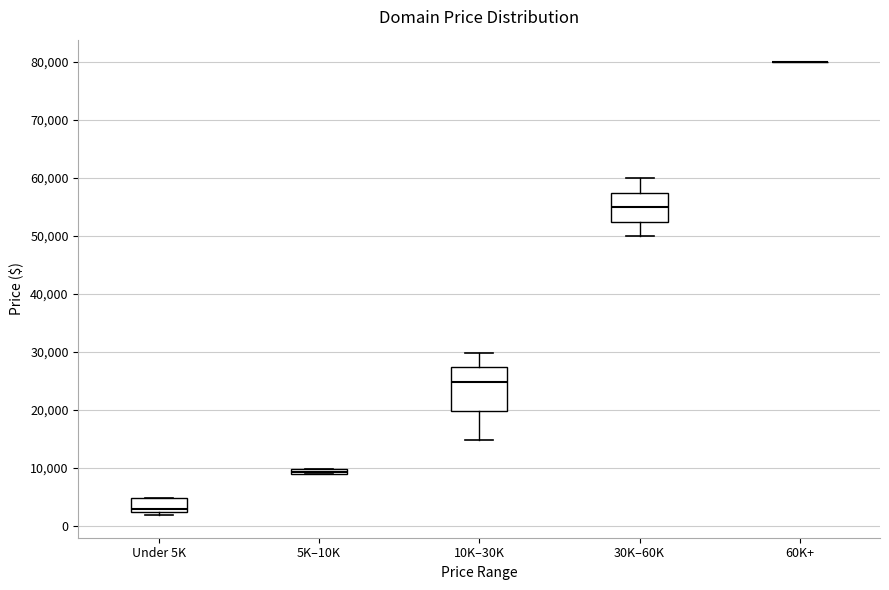

Comparing the boxes themselves (not the whiskers), which one is the tallest?

10K–30K